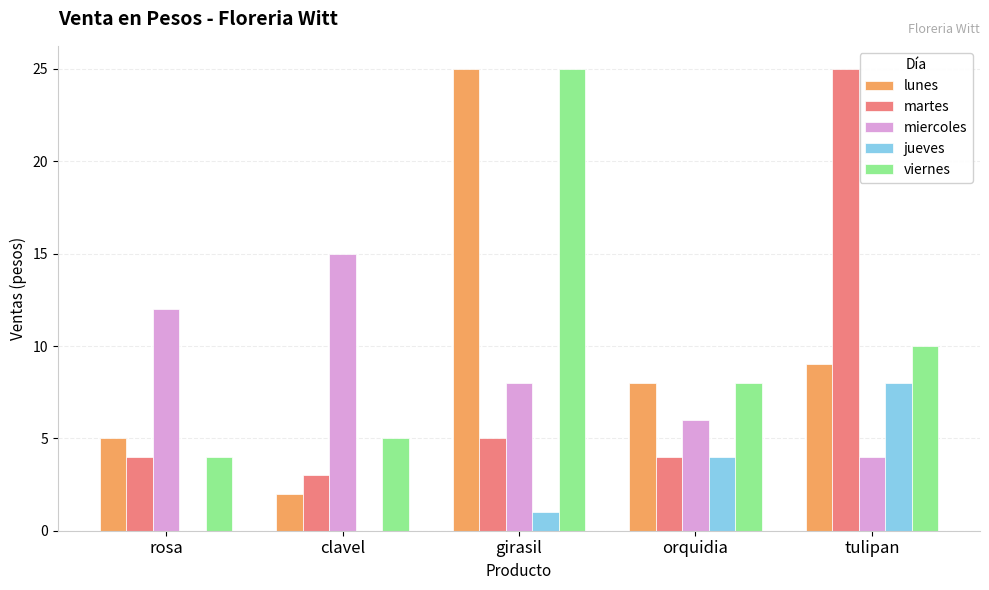

At which label is miercoles closest to 9?

girasil